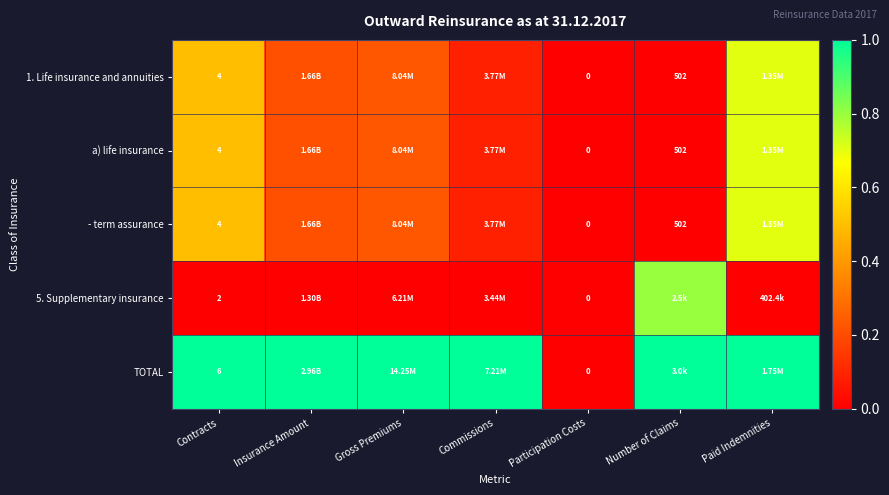

Rank the categories by TOTAL value from lowest to highest.

Participation Costs, Contracts, Insurance Amount, Gross Premiums, Commissions, Number of Claims, Paid Indemnities